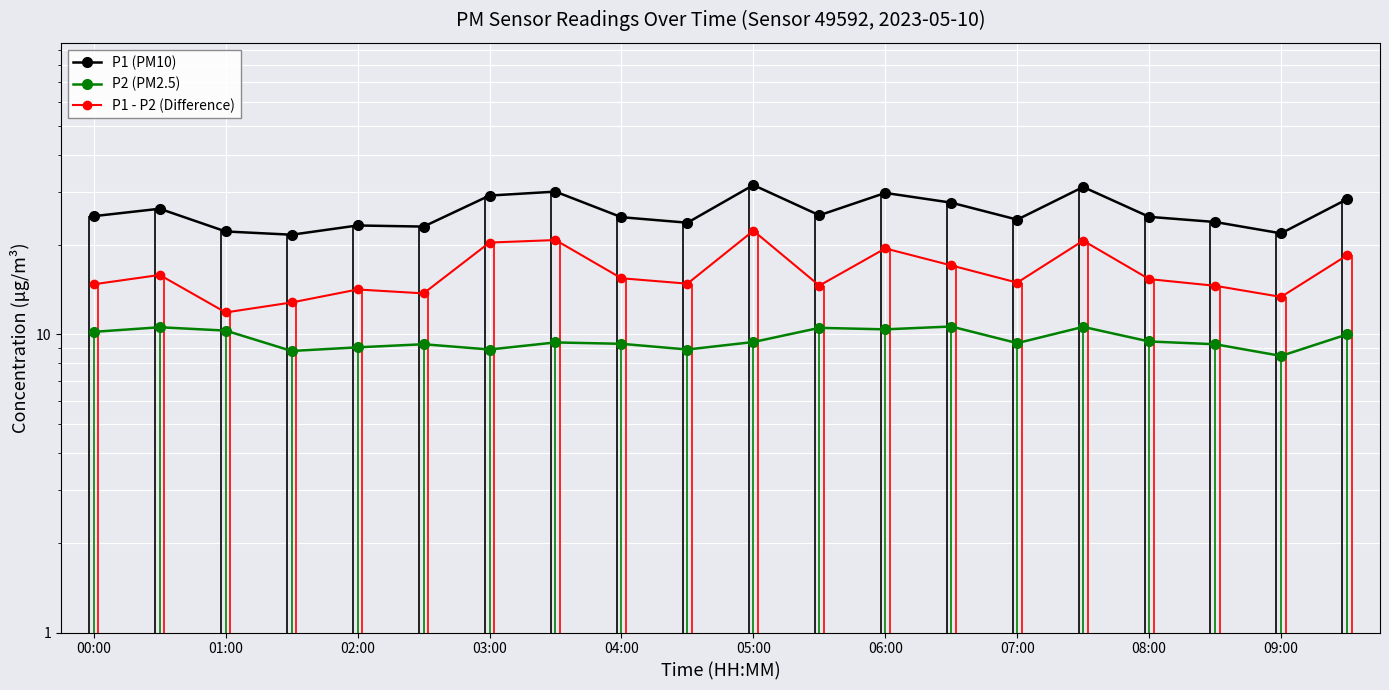

How many values in the P1 - P2 (Difference) series exceed 15?

10